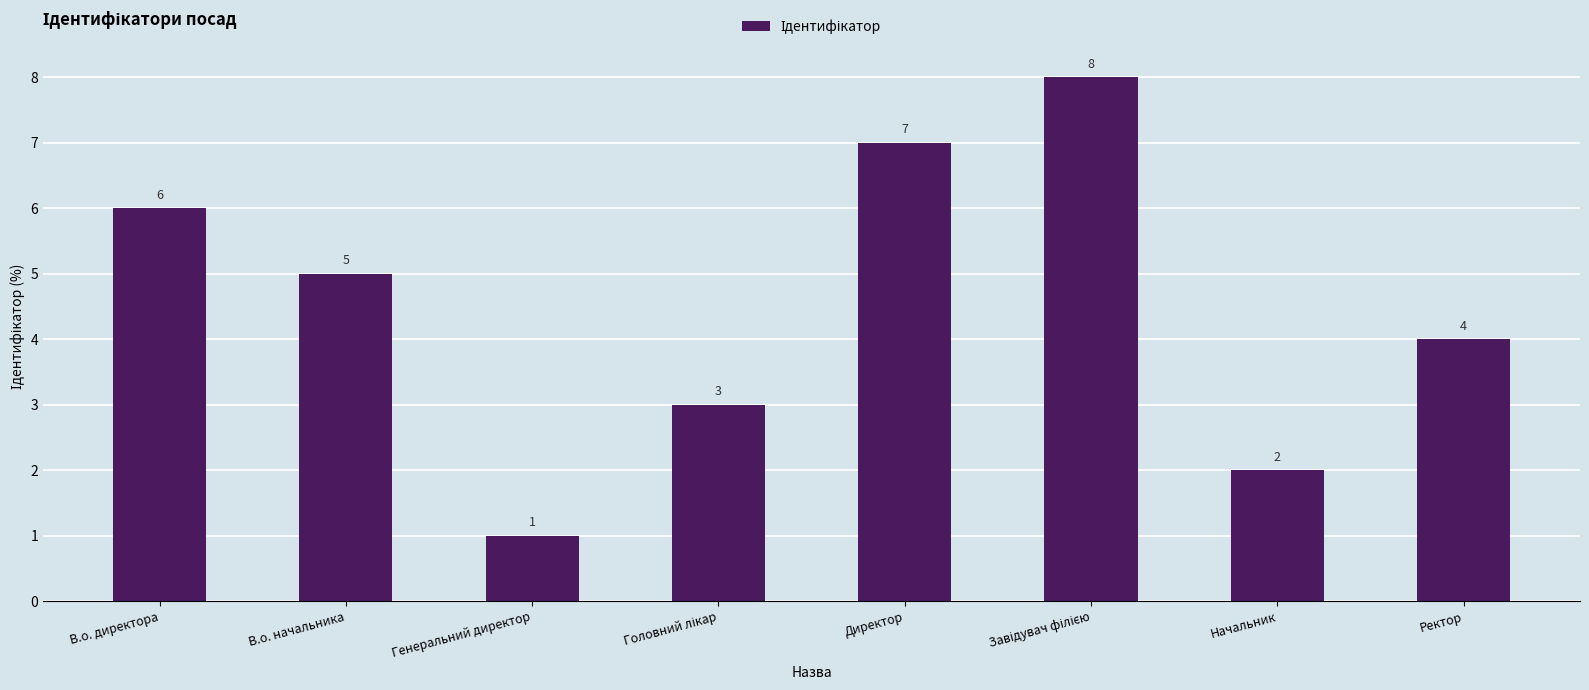

What is the ratio of the value at Начальник to the value at Генеральний директор?

2.0